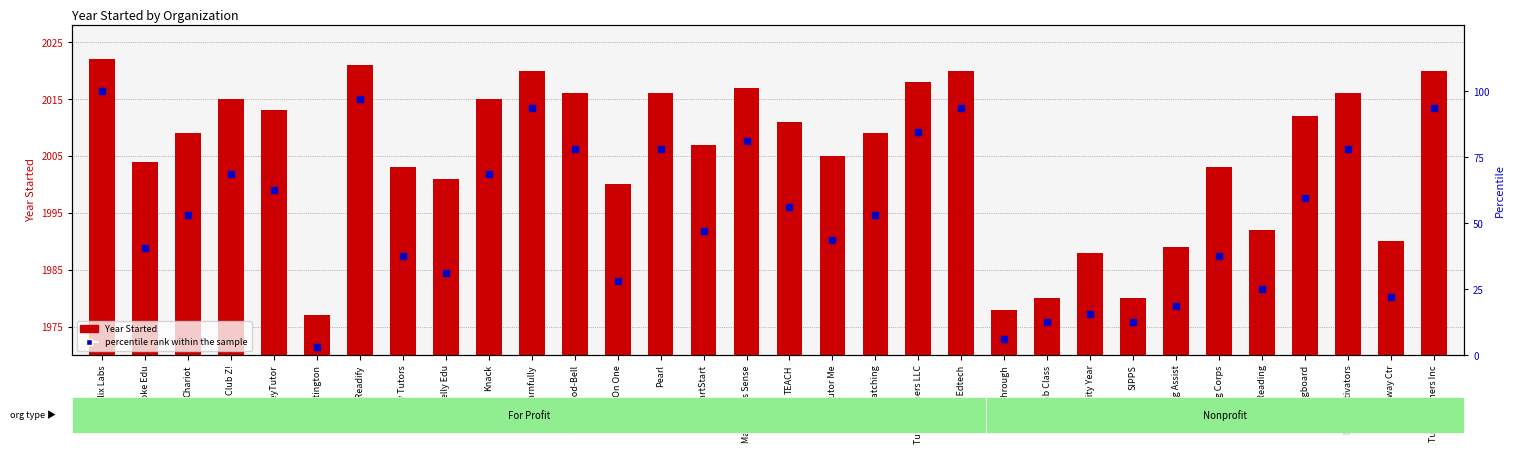

Which series has the widest spread of Y values?

percentile rank within the sample